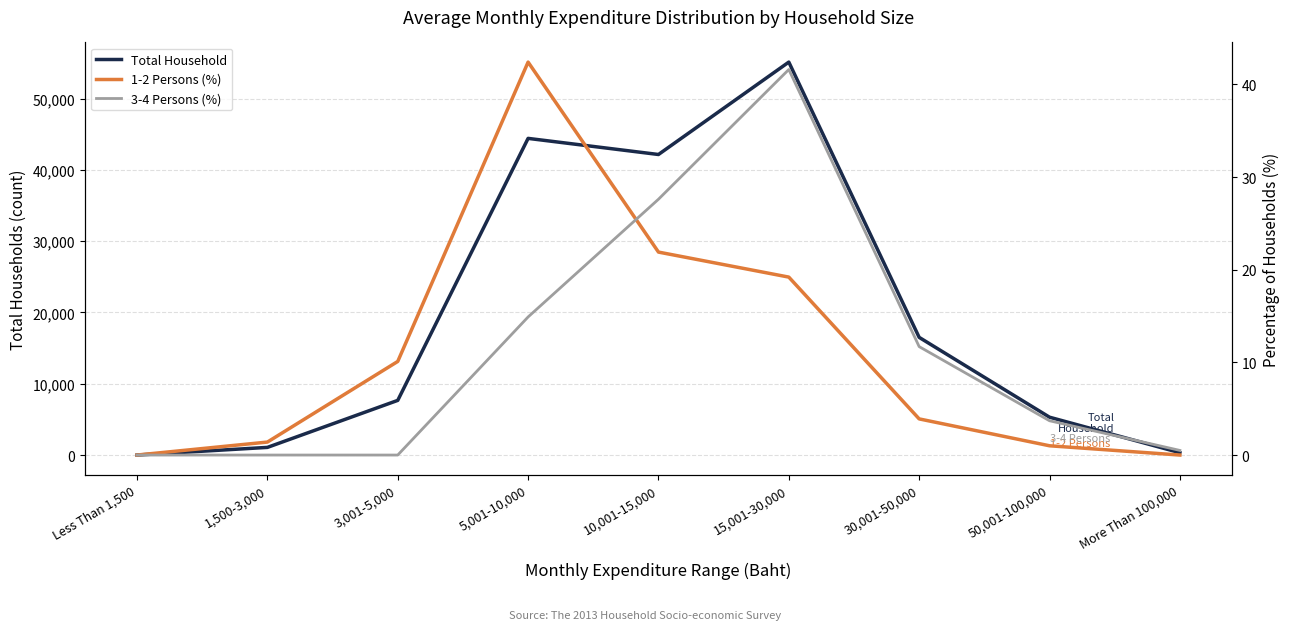

What position from the right is 1,500-3,000?

8